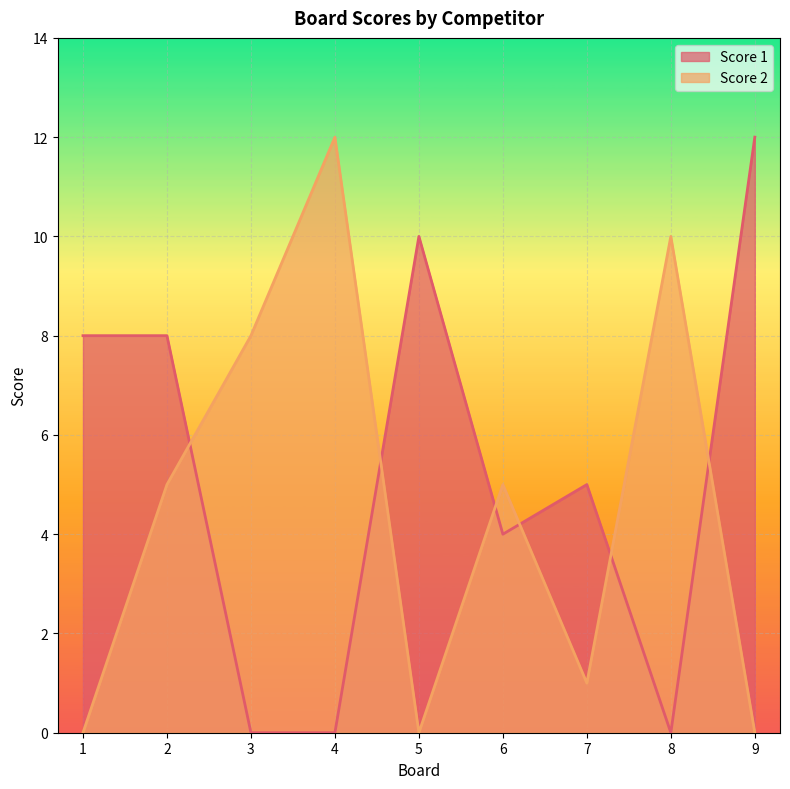

What is the total value across all series at 5?

10